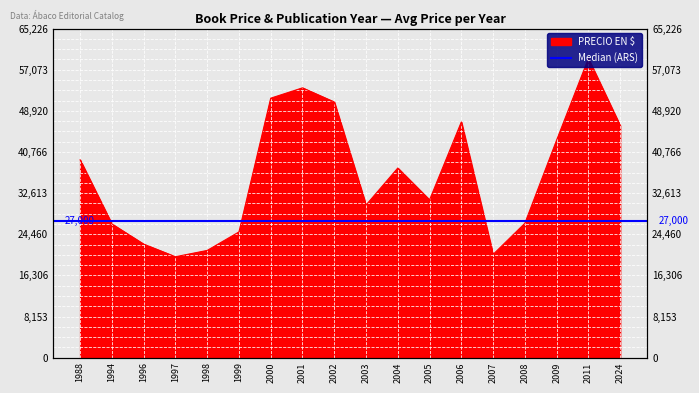

At which label is the value closest to 39648?

1988